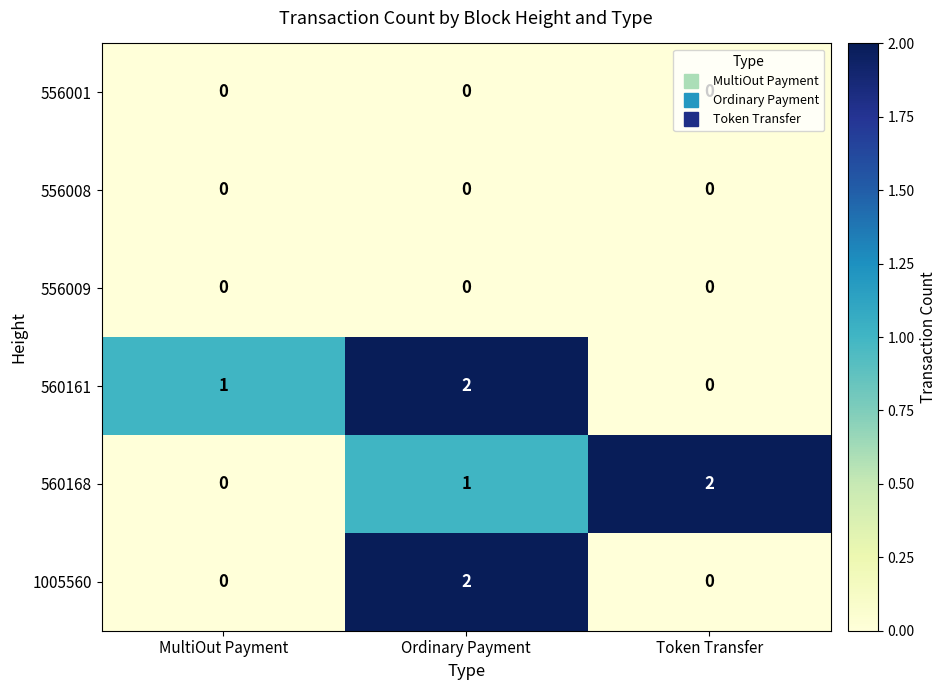

At how many categories does at least one series exceed 0?

3